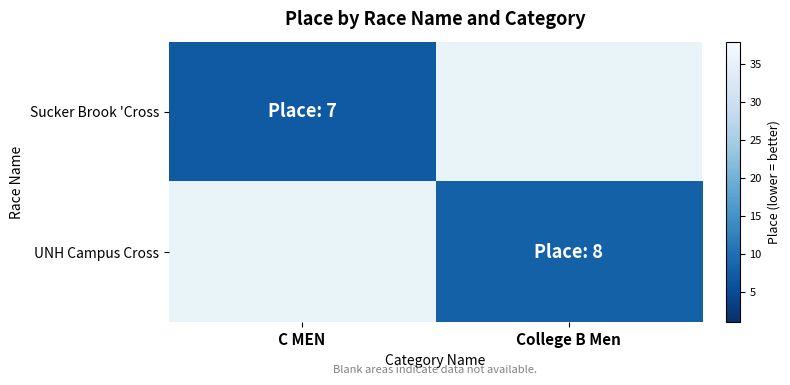

The Sucker Brook 'Cross series shows 3.7 at C MEN. True or false?

False